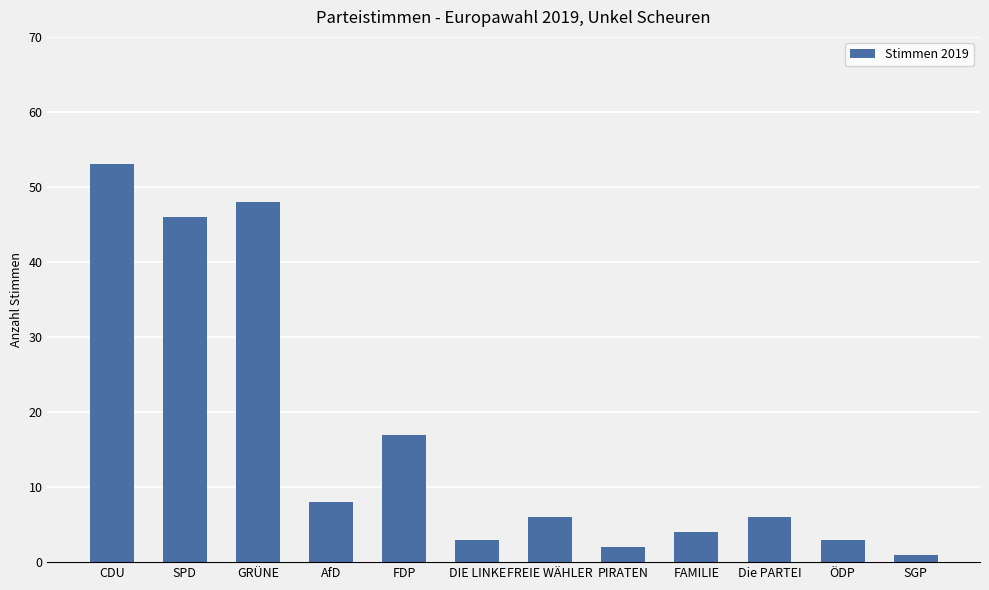

Approximately how many times larger is the value at FREIE WÄHLER compared to AfD?

0.8